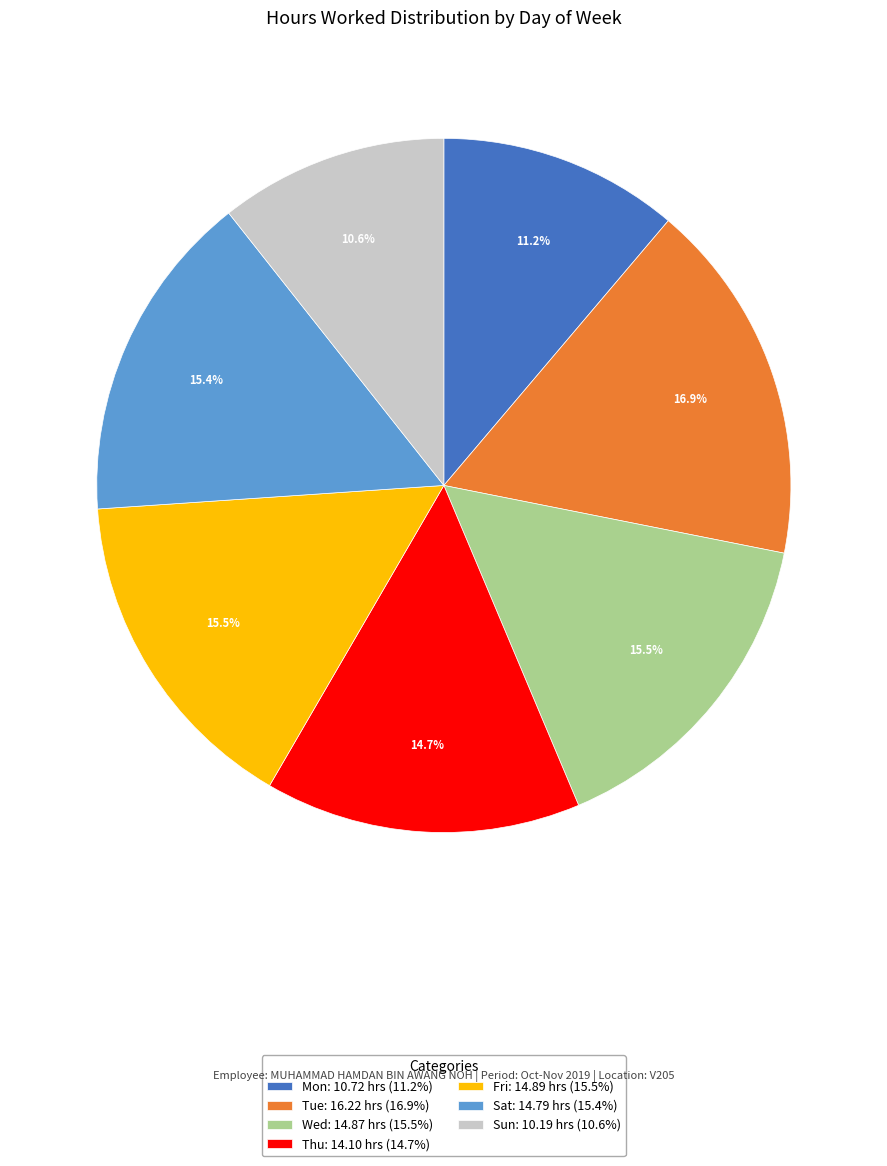

Is there any slice that represents more than half of the pie?

No